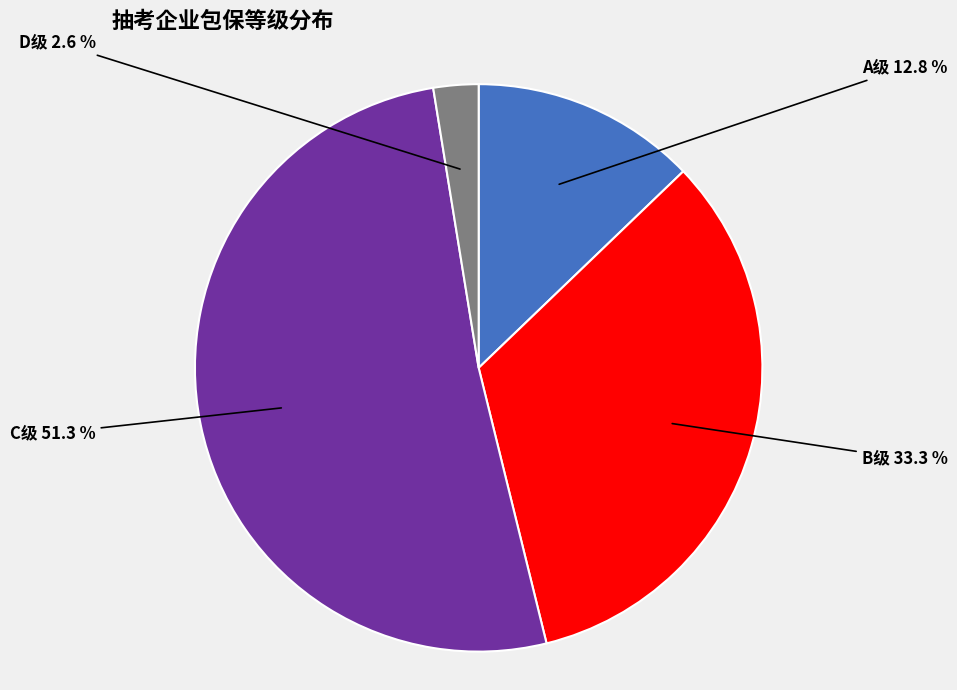

Between B级 and C级, which is larger?

C级